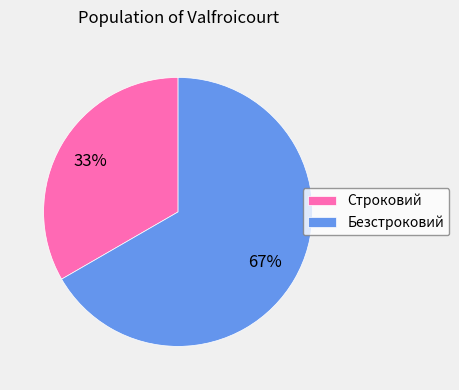

To the nearest percent, what is the combined percentage of Безстроковий and Строковий?

100%